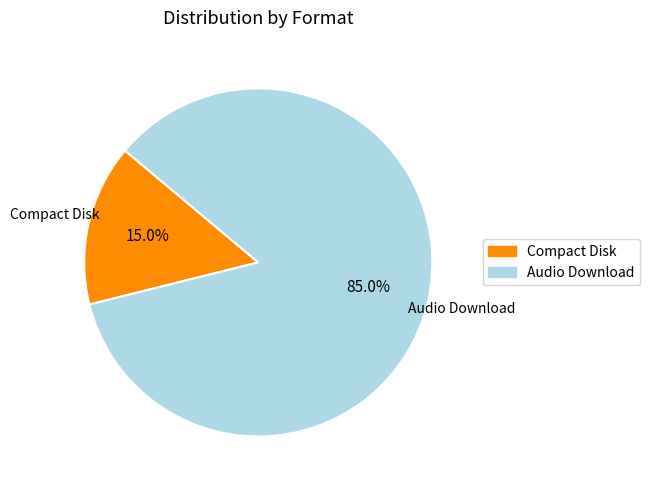

Which slice is the largest?

Audio Download